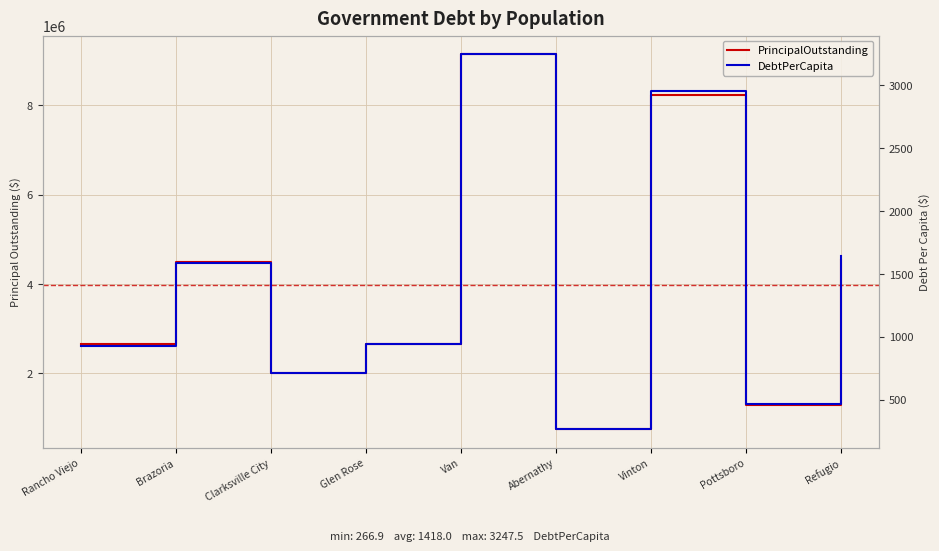

Which series has the largest total across all categories?

PrincipalOutstanding